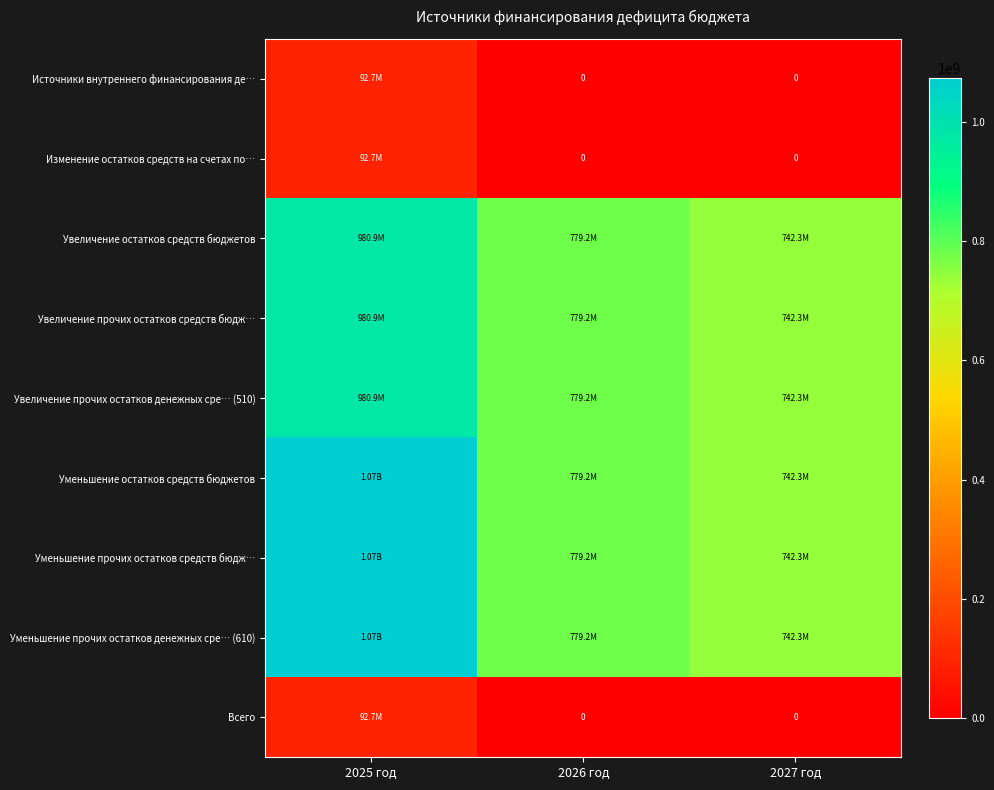

What is the sum of the Увеличение прочих остатков денежных сре… (510) values at 2027 год and 2026 год?

1521428194.6